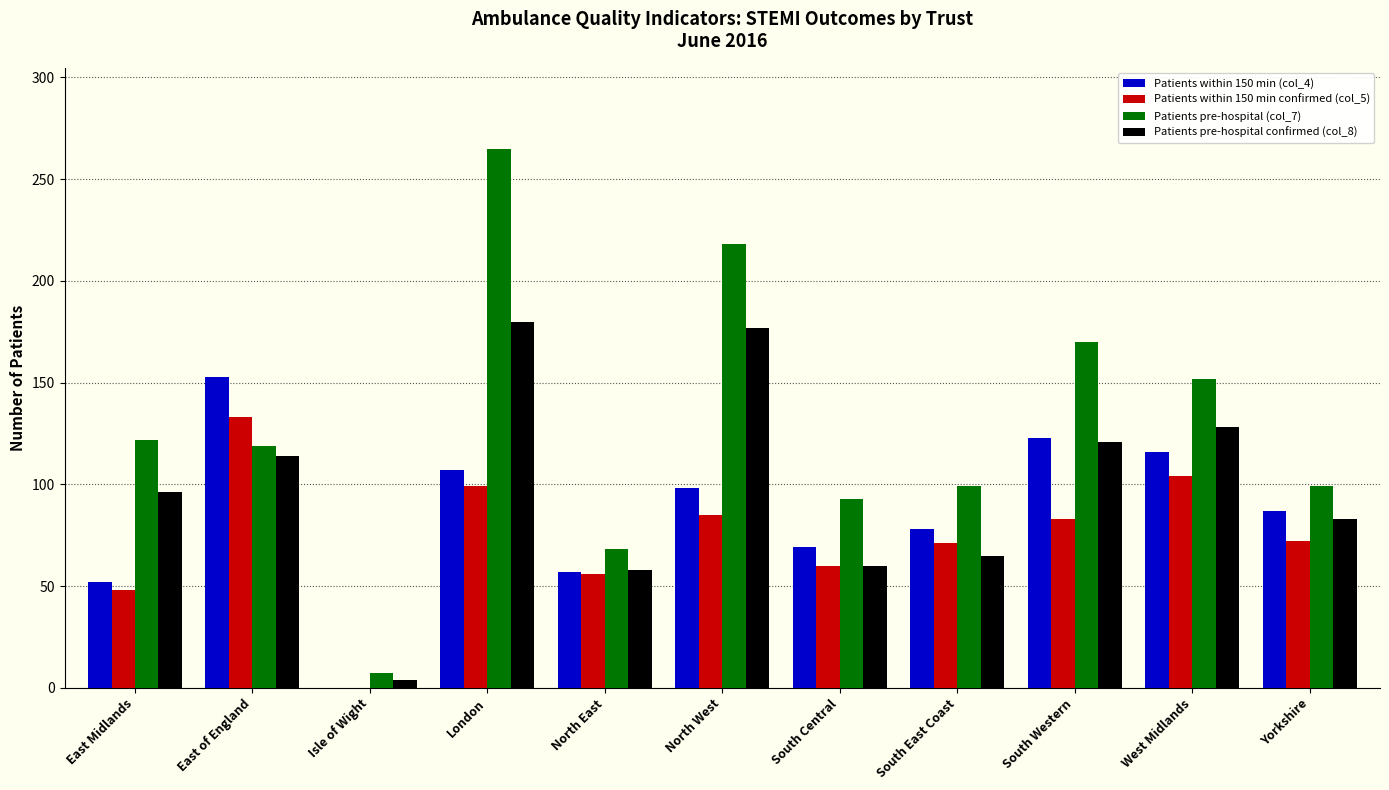

Between North East and South East Coast, which series saw the biggest shift?

Patients pre-hospital (col_7)